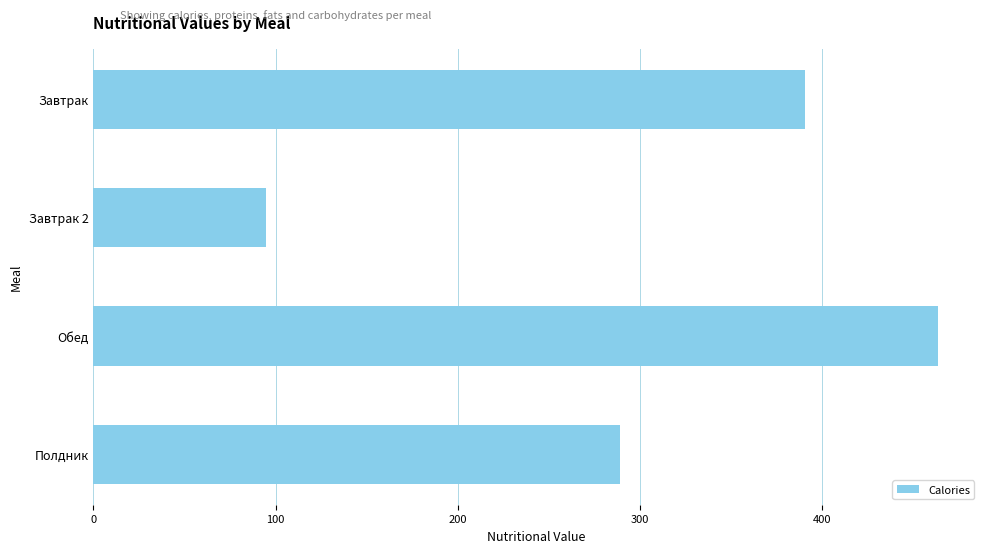

Rank the categories by value from lowest to highest.

Завтрак 2, Полдник, Завтрак, Обед